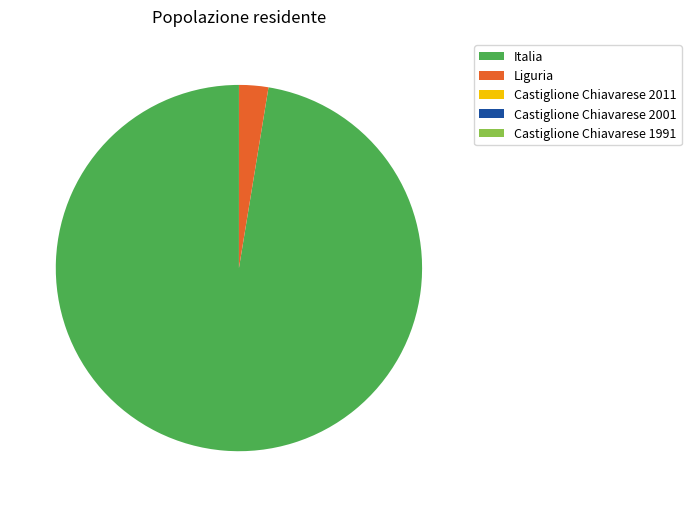

What is the largest slice in the pie chart?

Italia